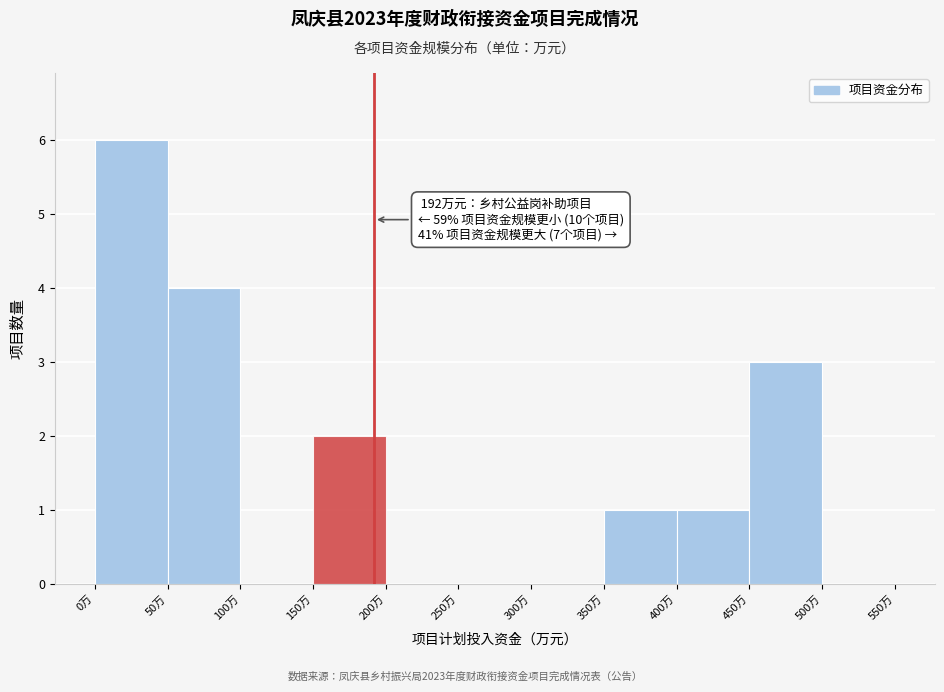

Which range on the x-axis has the tallest bar?

0 to 50